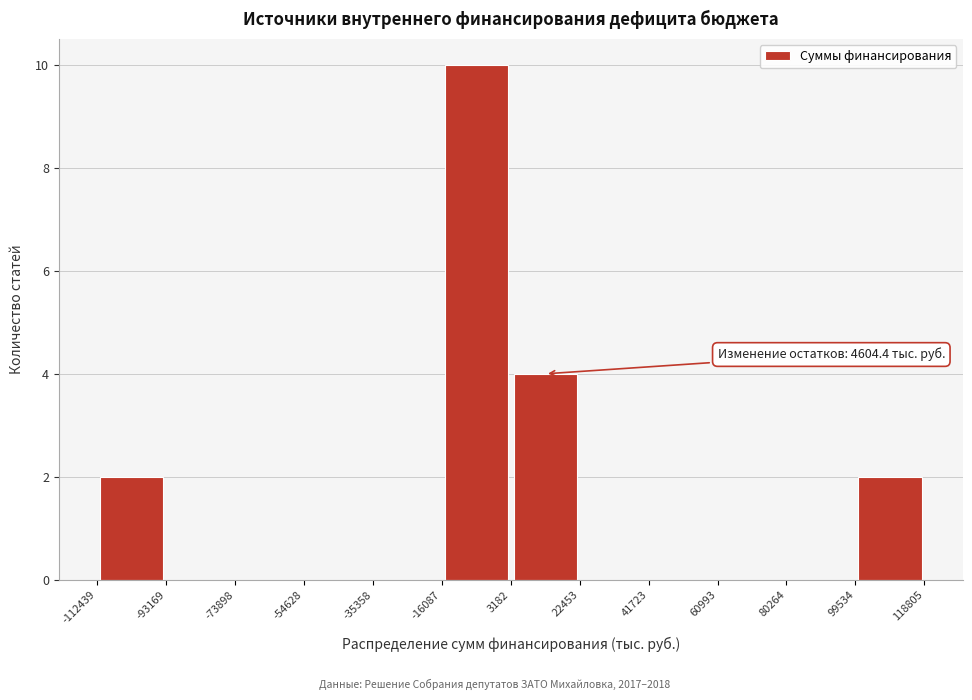

Over which range of the x-axis is the bar tallest?

-16087 to 3182